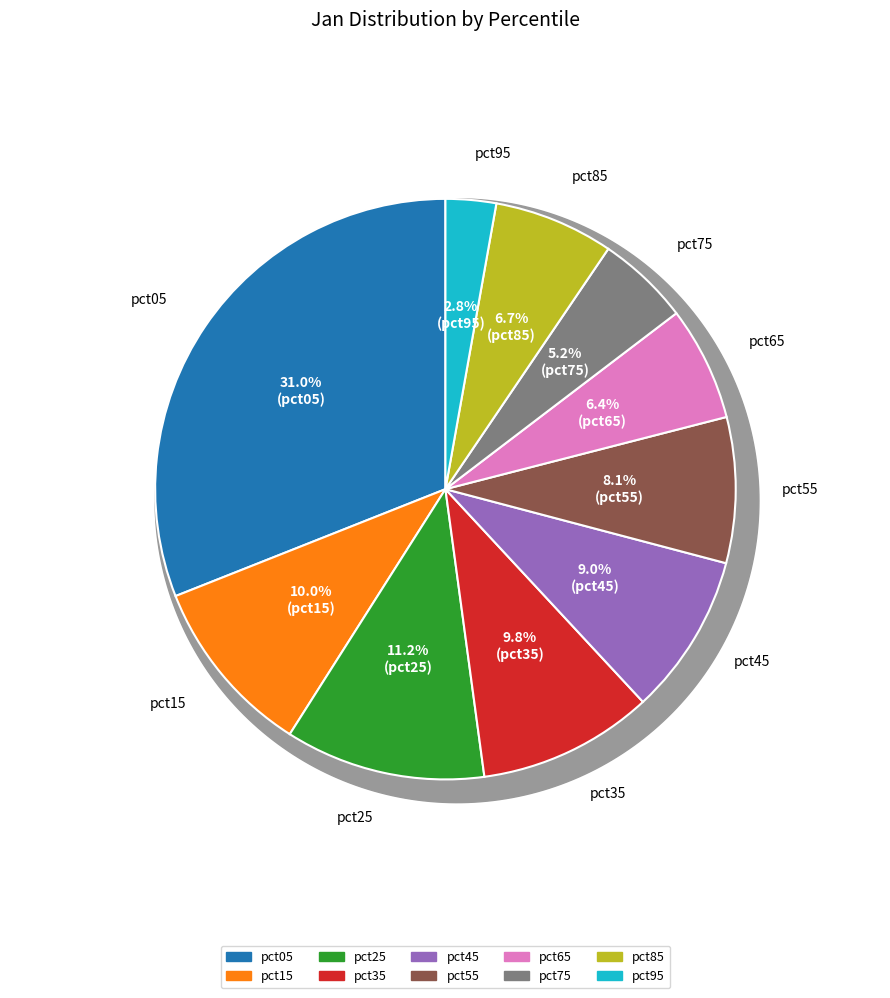

Which category has the smallest portion of the pie?

pct95